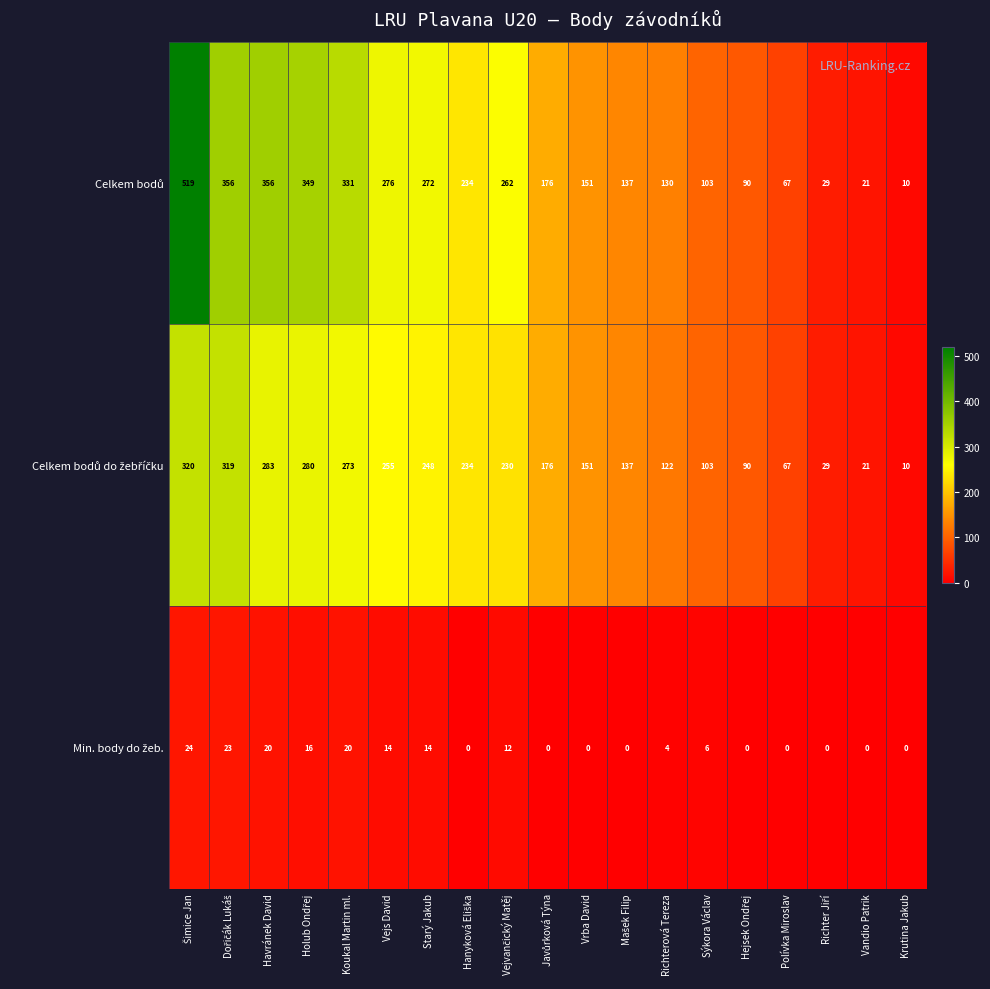

What is the spread (max minus min) of values at Koukal Martin ml.?

311